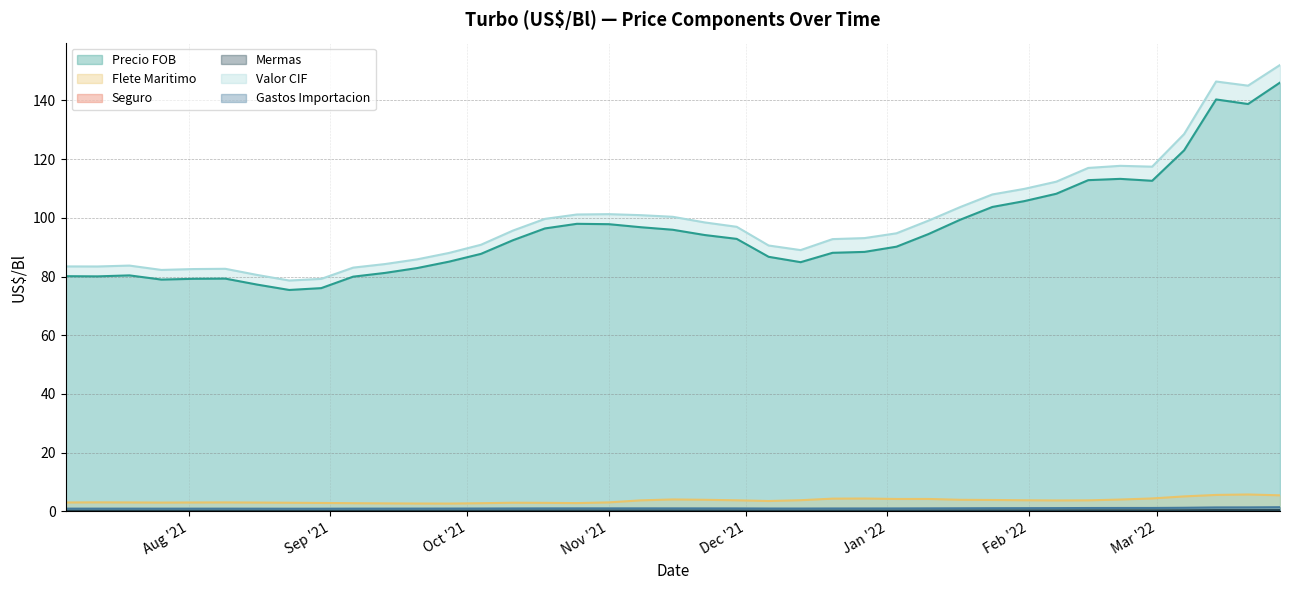

Rank the series by their maximum value, from lowest to highest.

Seguro, Mermas, Gastos Importacion, Flete Maritimo, Precio FOB, Valor CIF